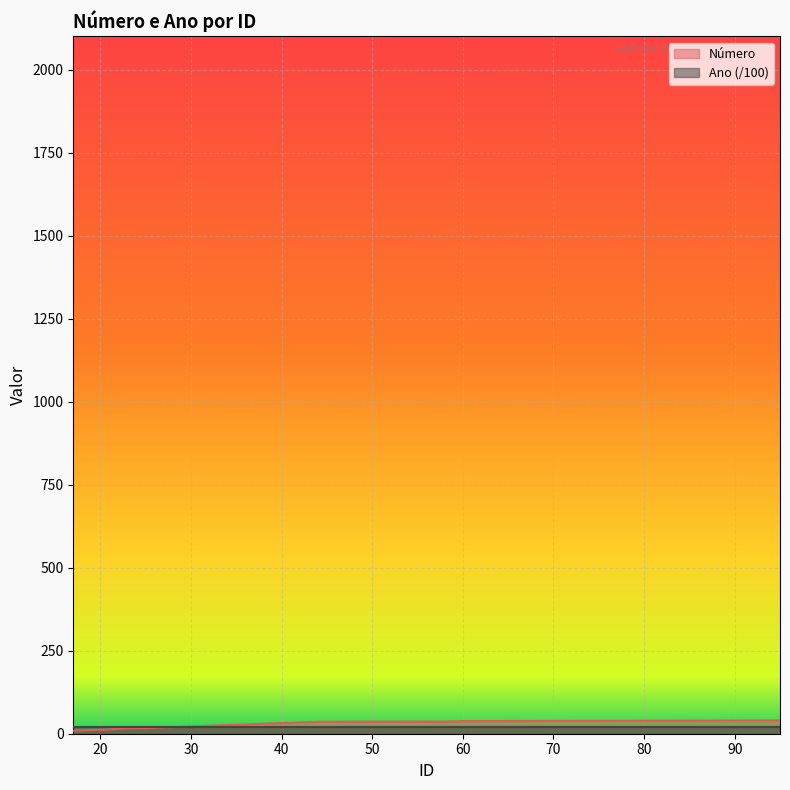

Between 95 and 42, which is larger?

95